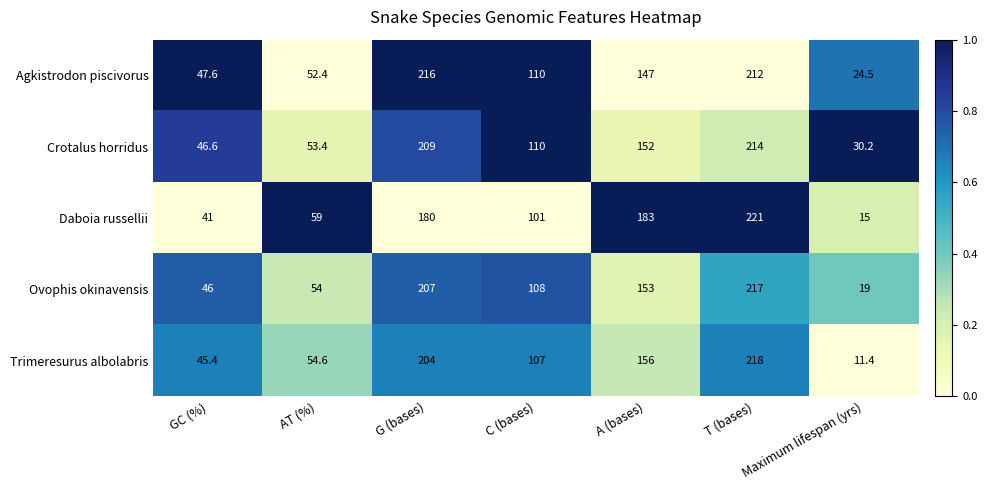

Which series has the widest spread of values?

Trimeresurus albolabris